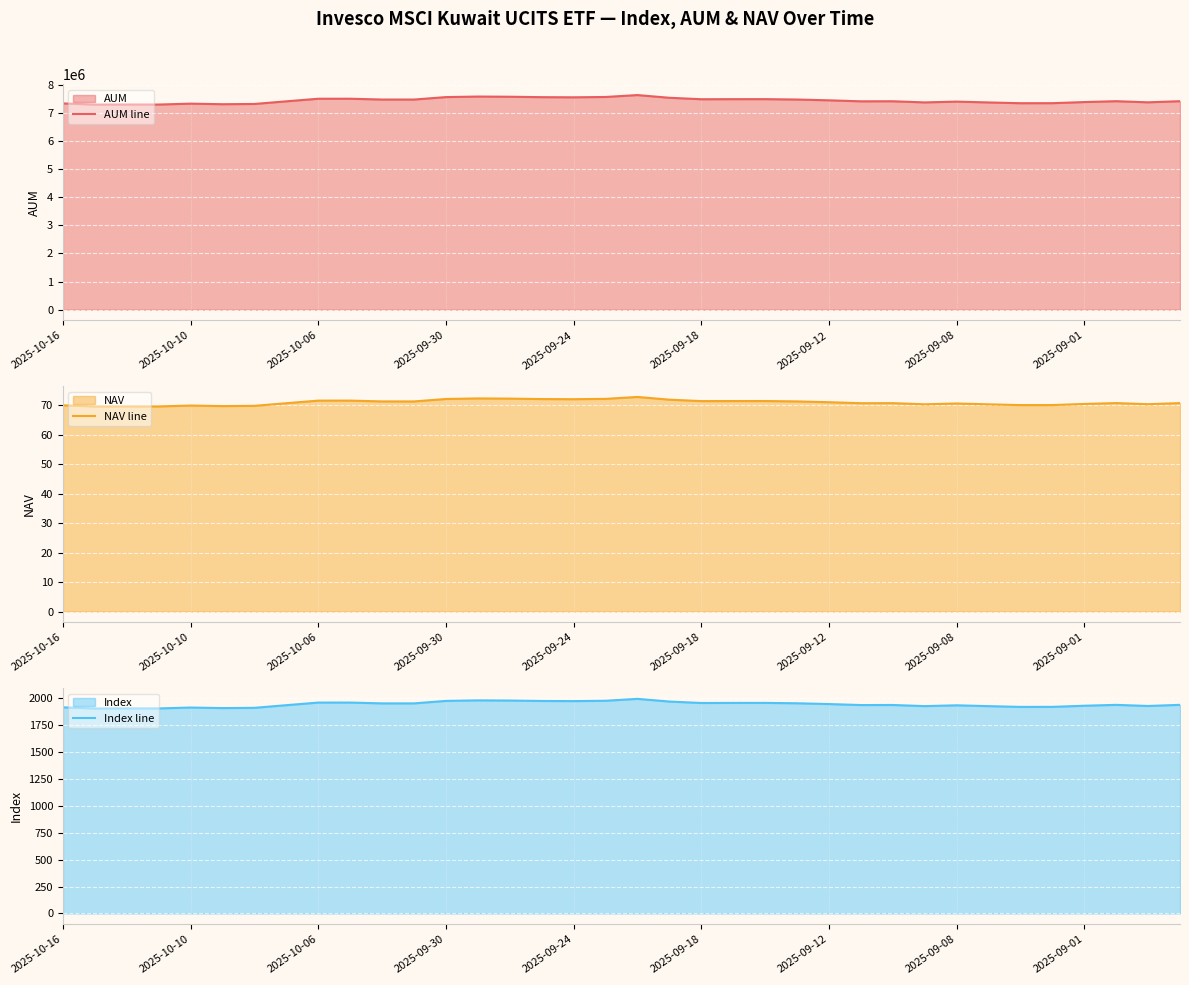

The NAV line series shows 94.3 at 2025-09-12. True or false?

False